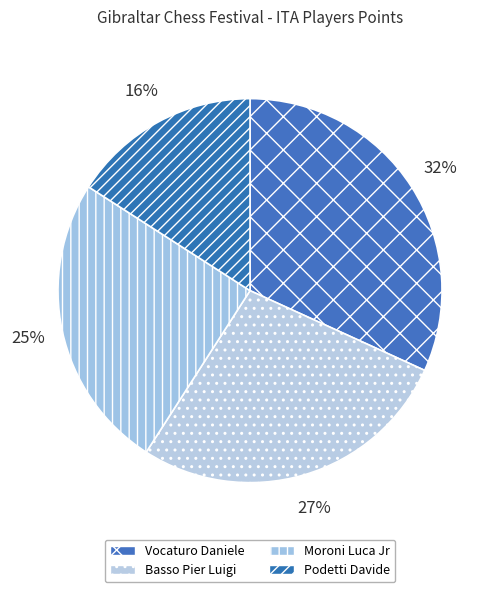

What percentage is the Moroni Luca Jr slice, to the nearest percent?

25%